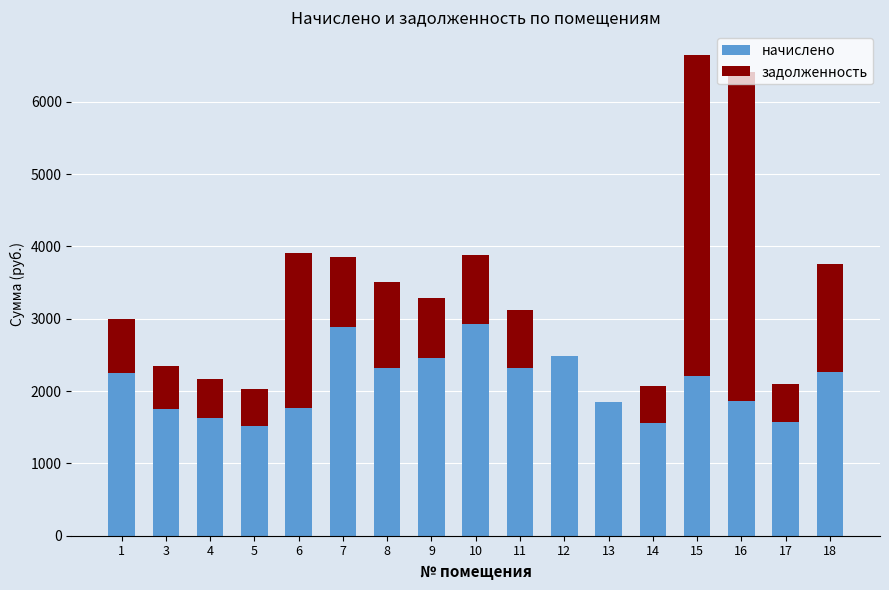

What is the sum of all начислено values?

35626.2